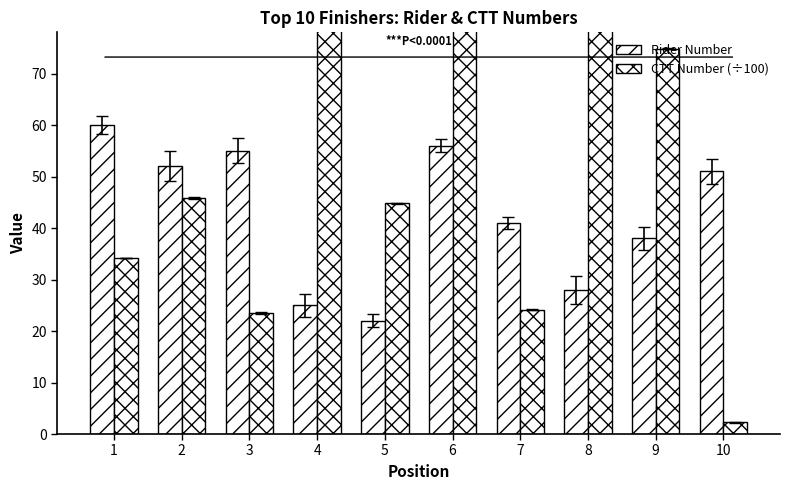

Which series changed the most between 5 and 7?

CTT Number (÷100)